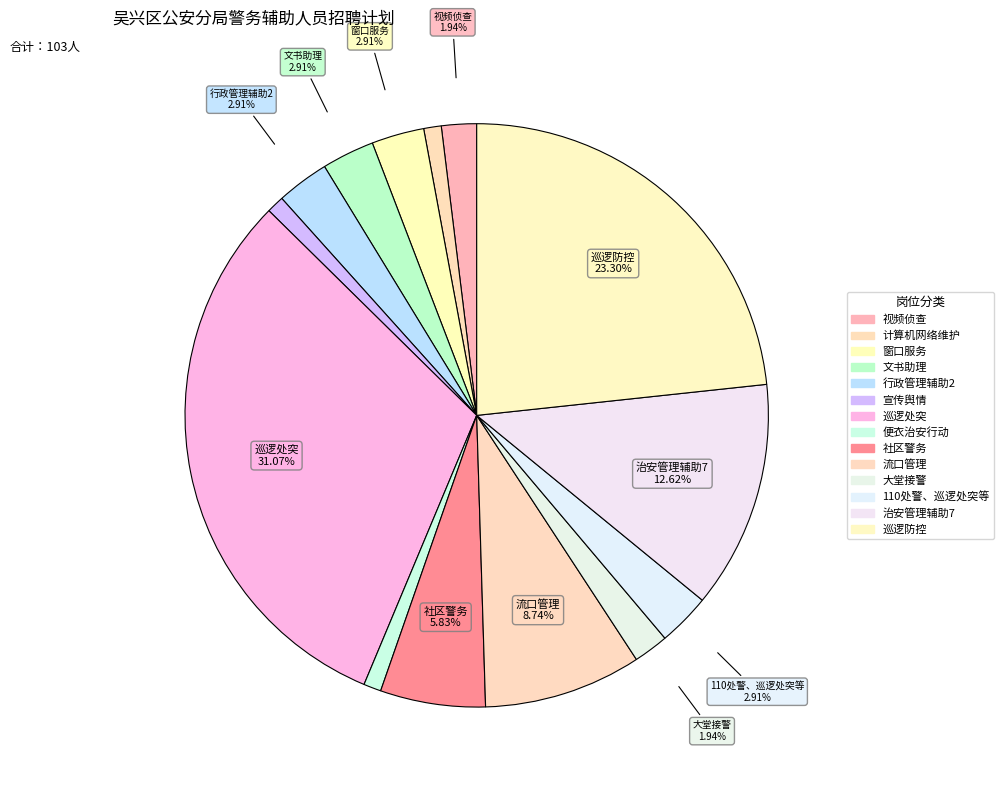

How many slices are in this pie chart?

14